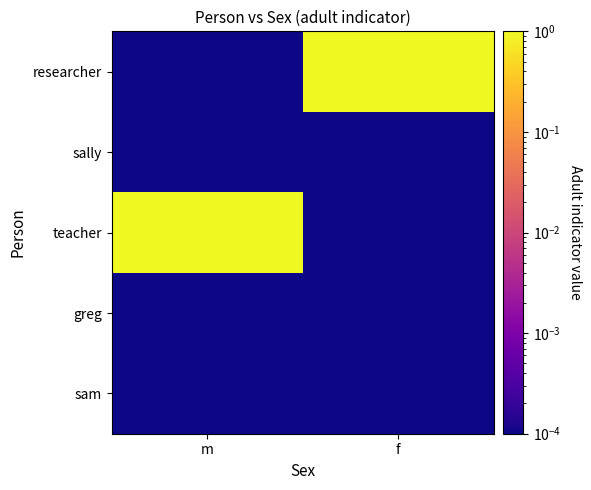

At how many categories does at least one series exceed 0?

2